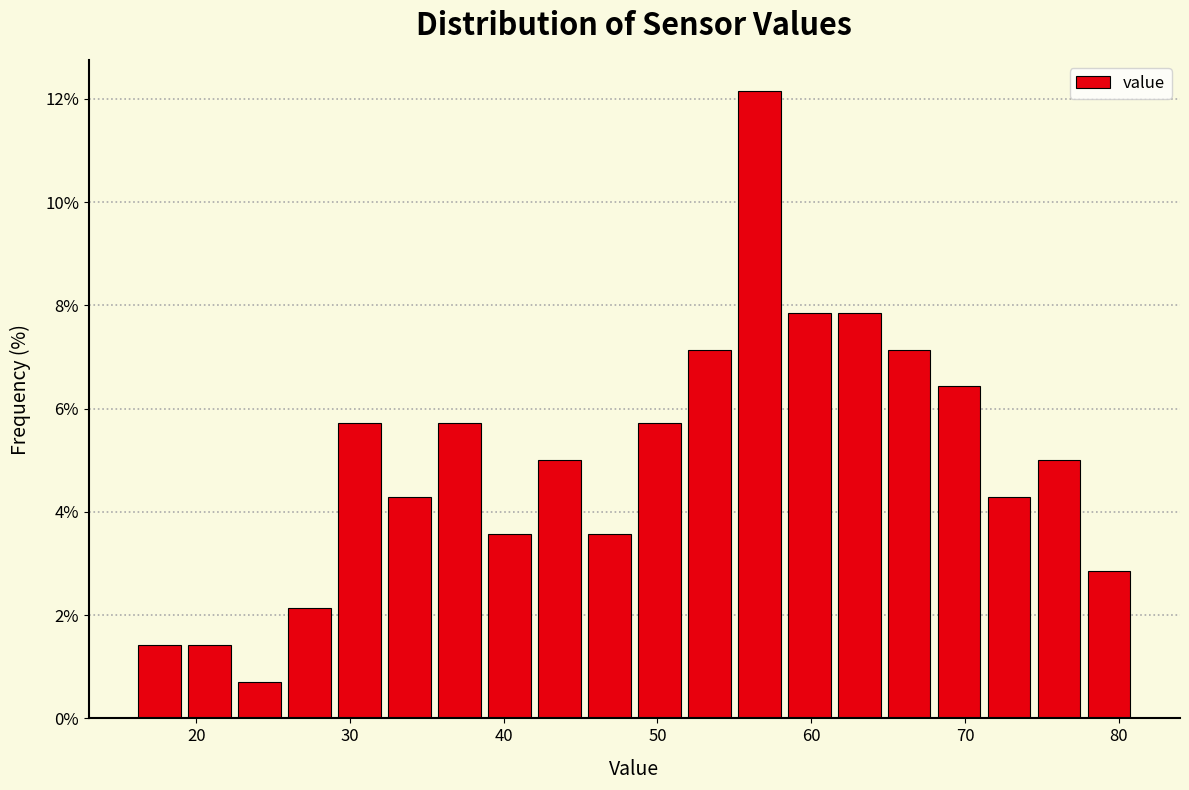

Around what value on the x-axis is the tallest bar? Give the approximate position of its centre, as read against the axis.

57